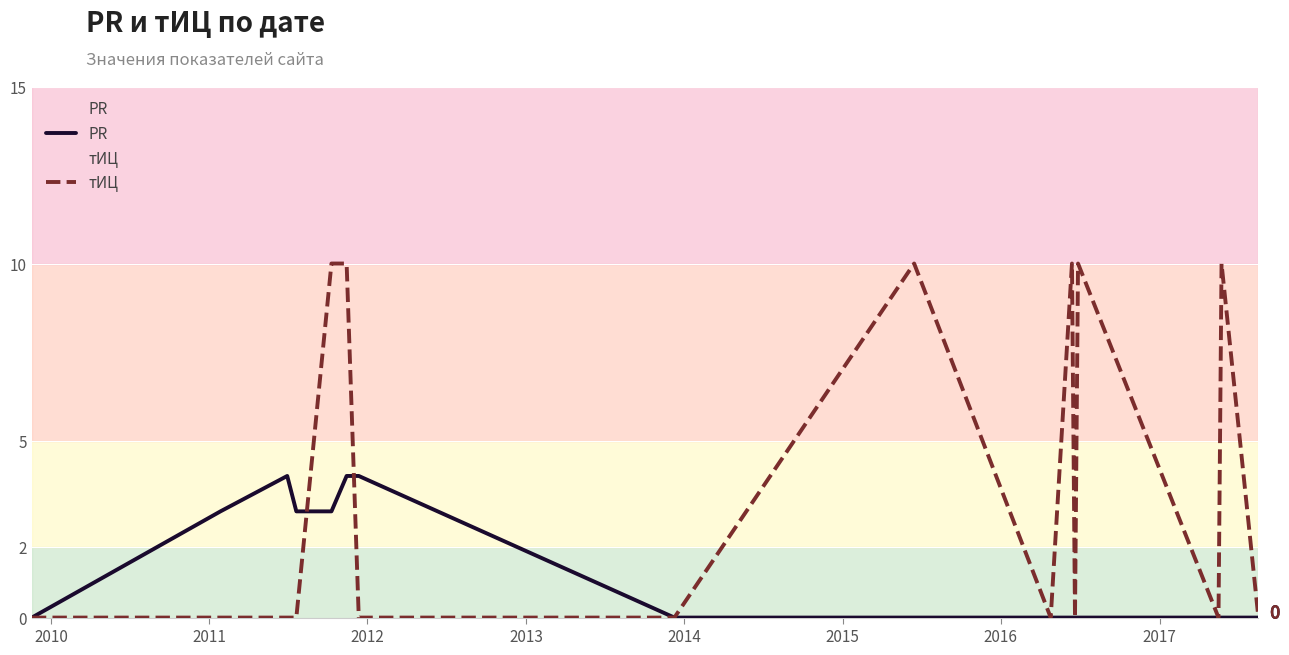

List the series in order of their overall mean, lowest first.

PR, тИЦ